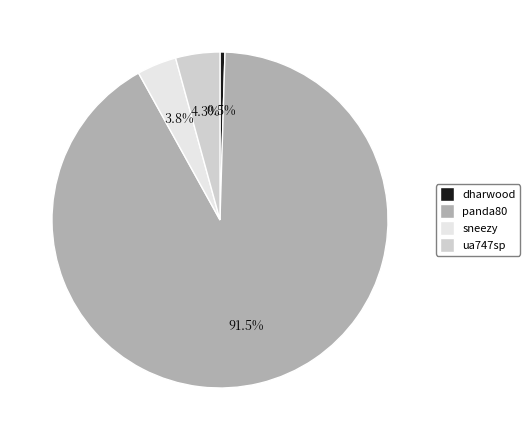

To the nearest percent, what is the difference between the largest and smallest slice percentages?

91%